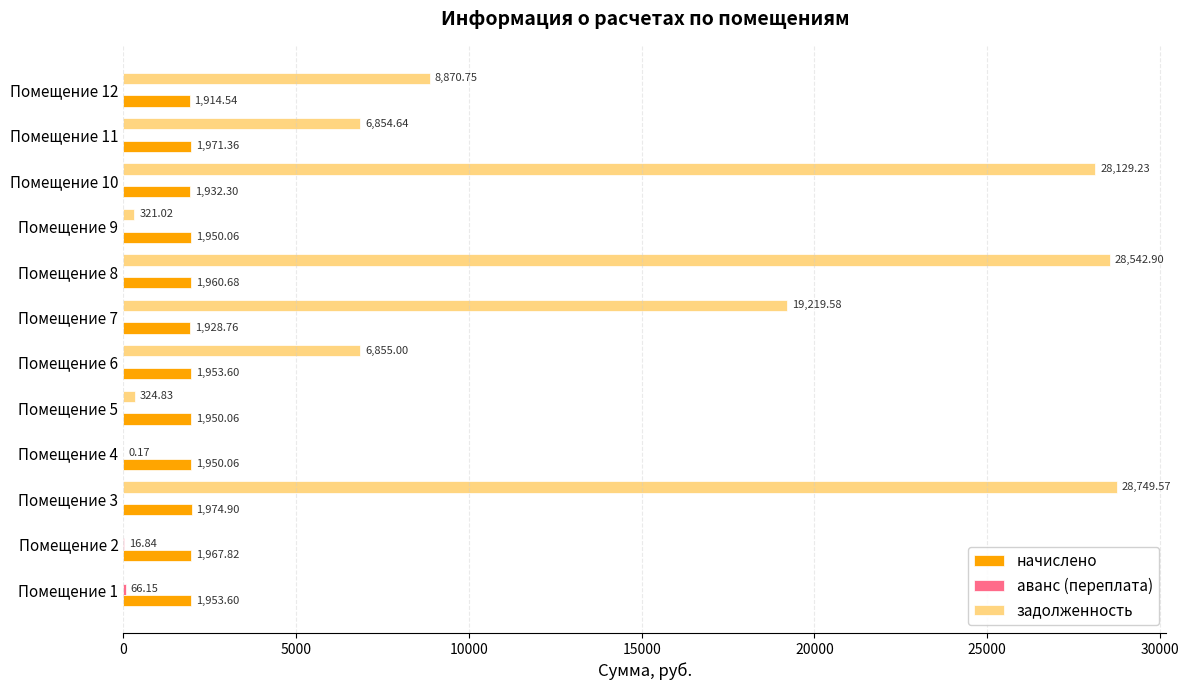

Where is задолженность nearest to the value 14374?

Помещение 7